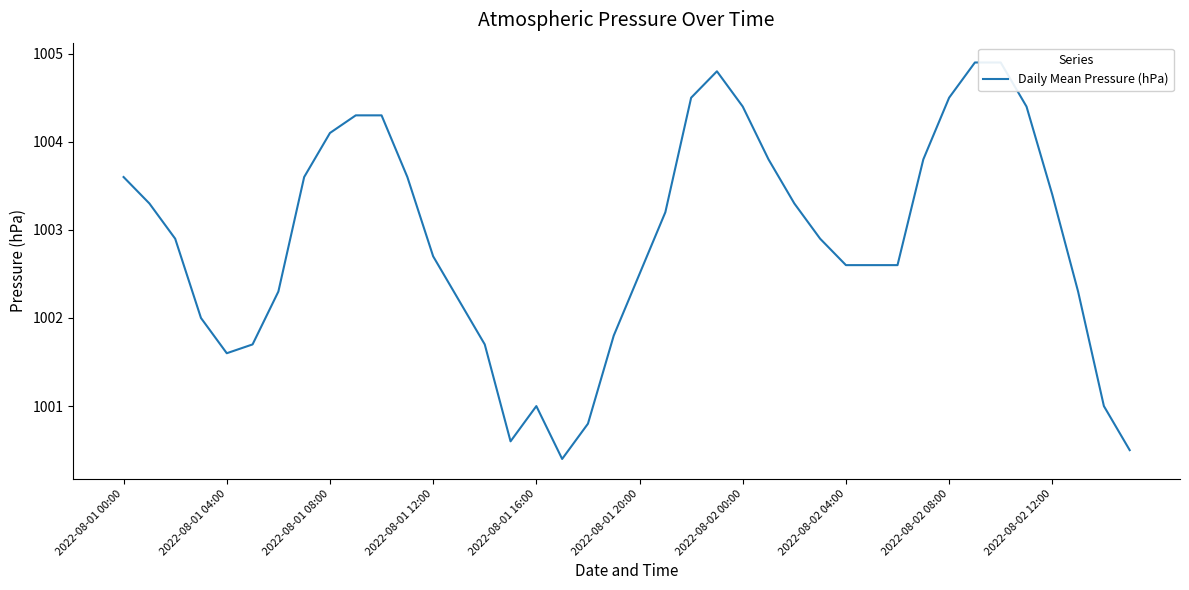

What position from the right is 30?

10